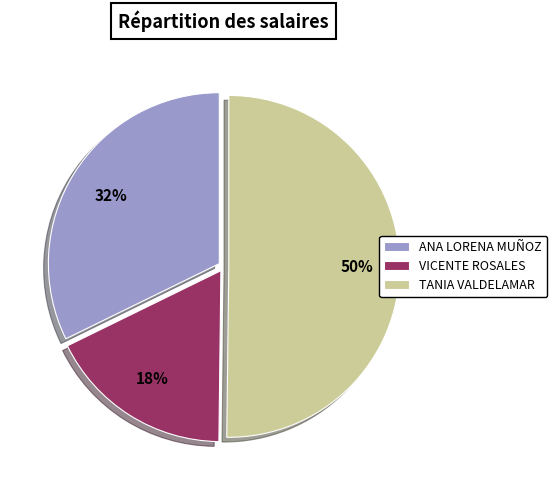

Between VICENTE ROSALES and TANIA VALDELAMAR, which is larger?

TANIA VALDELAMAR